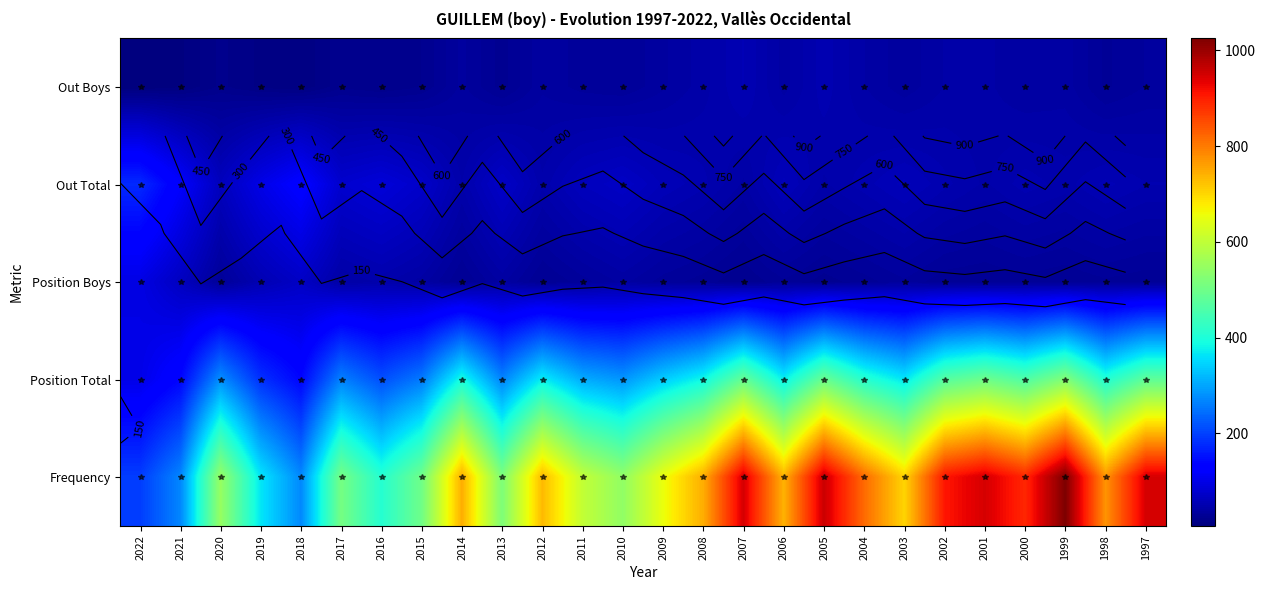

Rank the categories by Out Boys value from lowest to highest.

2022, 2021, 2018, 2019, 2016, 2020, 2017, 2015, 2013, 1998, 2010, 2011, 1997, 2014, 2003, 2012, 2009, 2000, 2006, 1999, 2004, 2002, 2001, 2008, 2005, 2007